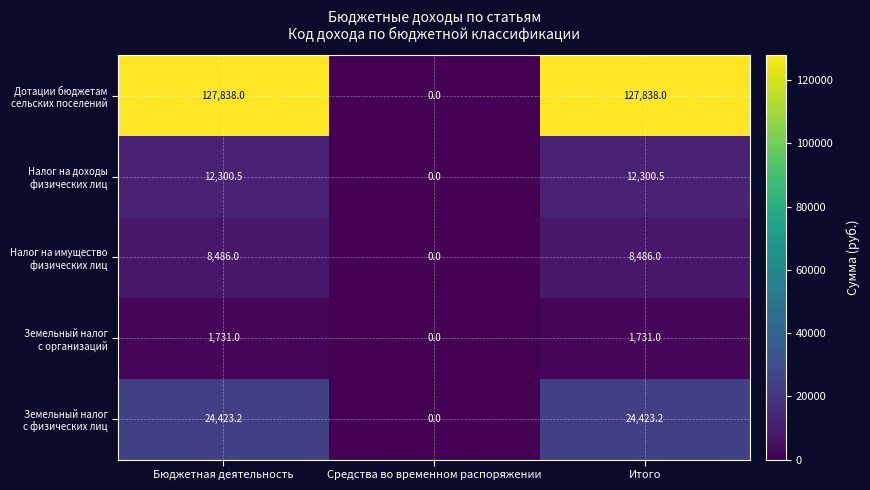

What is the total value across all series at Итого?

174778.7